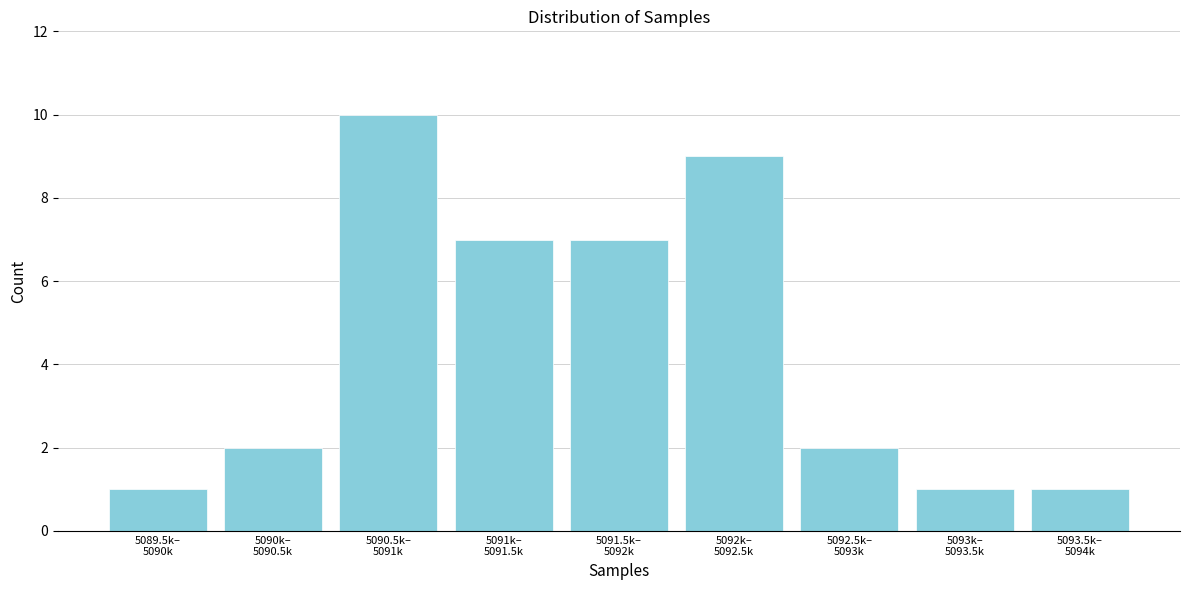

Reading left to right, what are all the values shown in this chart?

1	2	10	7	7	9	2	1	1